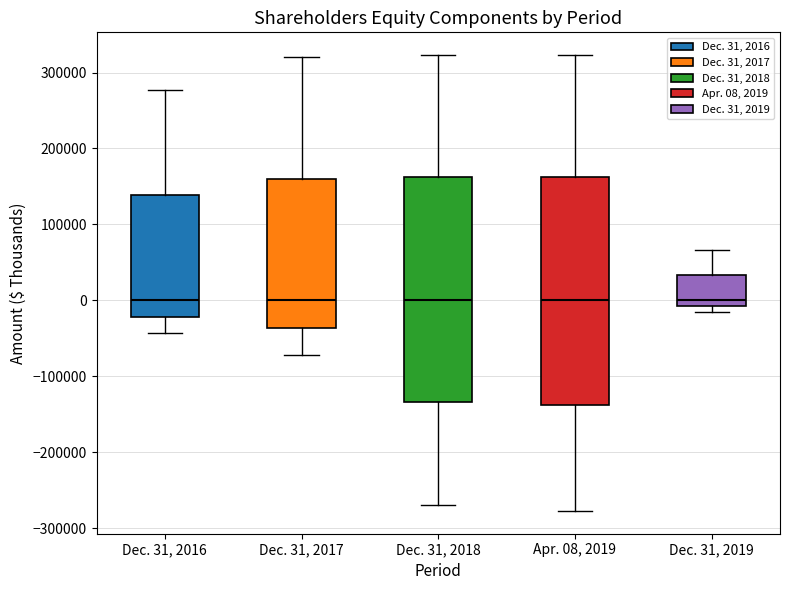

Reading left to right, read every box against the y-axis: the position of its median line, the range the box covers, and the ends of its whiskers. The values are not printed on the chart, so give them approximately, as read against the axis.

Dec. 31, 2016: median 0, box -20000 to 140000, whiskers -40000 to 280000
Dec. 31, 2017: median 0, box -40000 to 160000, whiskers -70000 to 320000
Dec. 31, 2018: median 0, box -130000 to 160000, whiskers -270000 to 320000
Apr. 08, 2019: median 0, box -140000 to 160000, whiskers -280000 to 320000
Dec. 31, 2019: median 0, box -10000 to 30000, whiskers -10000 (just below the box's lower edge) to 70000